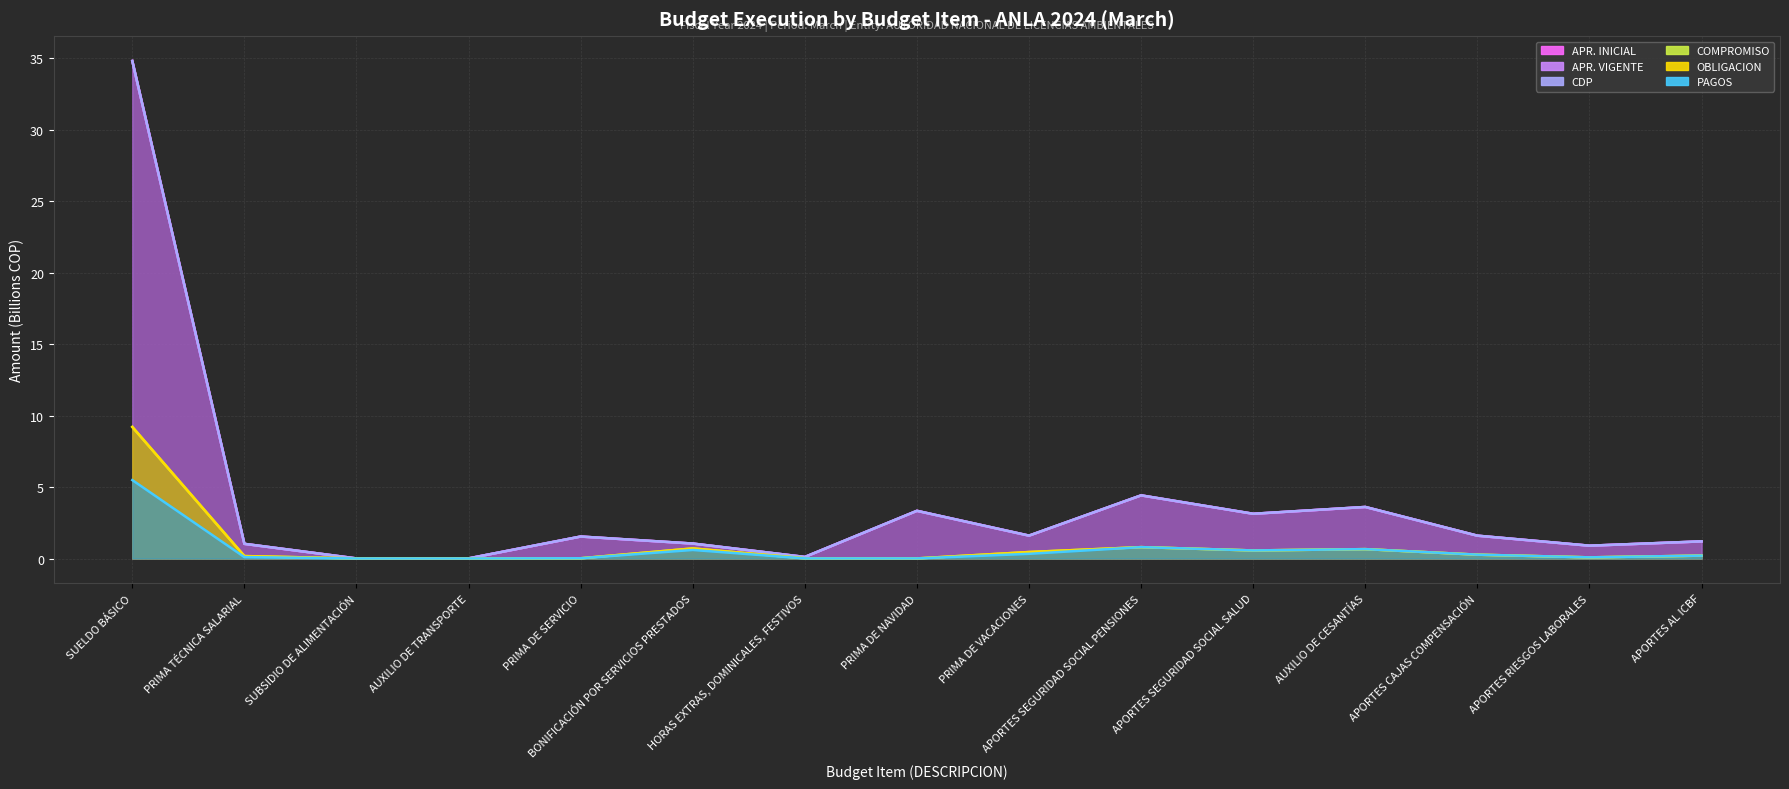

At which label does PAGOS reach its peak?

SUELDO BÁSICO